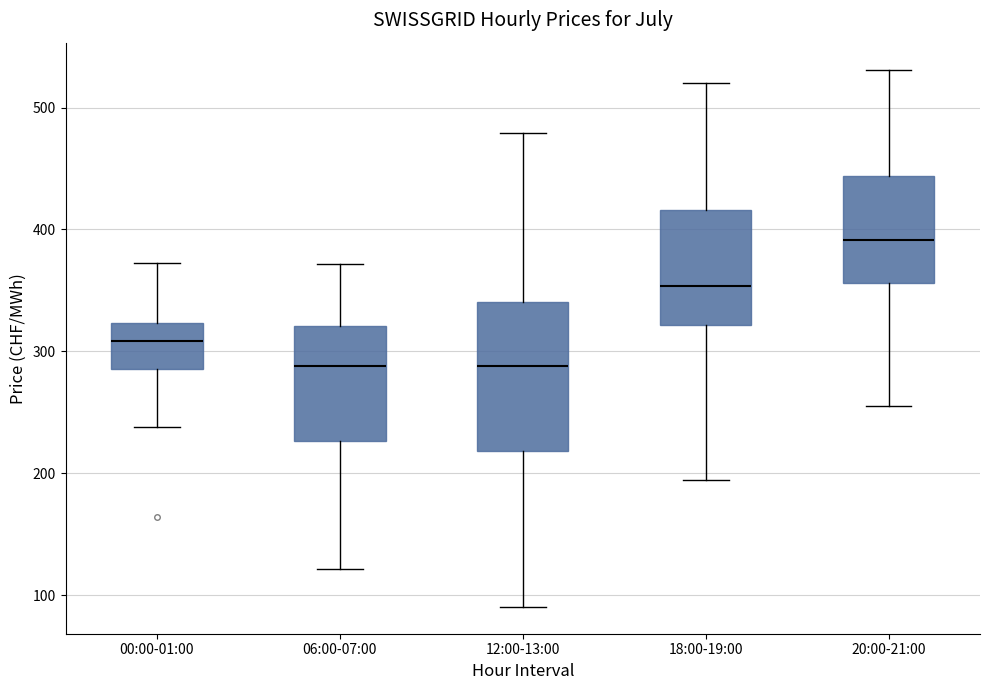

Reading left to right, read every box against the y-axis: the position of its median line, the range the box covers, and the ends of its whiskers. The values are not printed on the chart, so give them approximately, as read against the axis.

00:00-01:00: median 310, box 290 to 320, whiskers 240 to 370
06:00-07:00: median 290, box 230 to 320, whiskers 120 to 370
12:00-13:00: median 290, box 220 to 340, whiskers 90 to 480
18:00-19:00: median 350, box 320 to 420, whiskers 190 to 520
20:00-21:00: median 390, box 360 to 440, whiskers 260 to 530